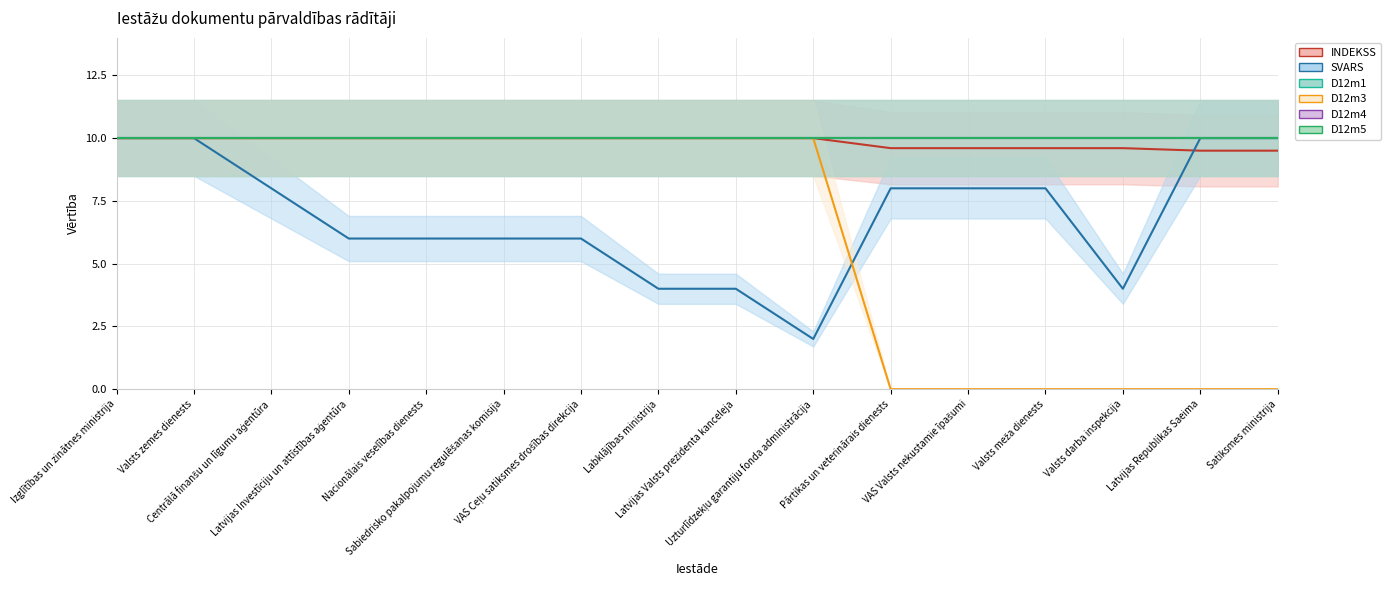

Reading left to right, list all the values displayed in this chart.

INDEKSS: Izglītības un zinātnes ministrija=10.0	Valsts zemes dienests=10.0	Centrālā finanšu un līgumu aģentūra=10.0	Latvijas Investīciju un attīstības aģentūra=10.0	Nacionālais veselības dienests=10.0	Sabiedrisko pakalpojumu regulēšanas komisija=10.0	VAS Ceļu satiksmes drošības direkcija=10.0	Labklājības ministrija=10.0	Latvijas Valsts prezidenta kanceleja=10.0	Uzturlīdzekļu garantiju fonda administrācija=10.0	Pārtikas un veterinārais dienests=9.6	VAS Valsts nekustamie īpašumi=9.6	Valsts meža dienests=9.6	Valsts darba inspekcija=9.6	Latvijas Republikas Saeima=9.5	Satiksmes ministrija=9.5
SVARS: Izglītības un zinātnes ministrija=10.0	Valsts zemes dienests=10.0	Centrālā finanšu un līgumu aģentūra=8.0	Latvijas Investīciju un attīstības aģentūra=6.0	Nacionālais veselības dienests=6.0	Sabiedrisko pakalpojumu regulēšanas komisija=6.0	VAS Ceļu satiksmes drošības direkcija=6.0	Labklājības ministrija=4.0	Latvijas Valsts prezidenta kanceleja=4.0	Uzturlīdzekļu garantiju fonda administrācija=2.0	Pārtikas un veterinārais dienests=8.0	VAS Valsts nekustamie īpašumi=8.0	Valsts meža dienests=8.0	Valsts darba inspekcija=4.0	Latvijas Republikas Saeima=10.0	Satiksmes ministrija=10.0
D12m1: Izglītības un zinātnes ministrija=10.0	Valsts zemes dienests=10.0	Centrālā finanšu un līgumu aģentūra=10.0	Latvijas Investīciju un attīstības aģentūra=10.0	Nacionālais veselības dienests=10.0	Sabiedrisko pakalpojumu regulēšanas komisija=10.0	VAS Ceļu satiksmes drošības direkcija=10.0	Labklājības ministrija=10.0	Latvijas Valsts prezidenta kanceleja=10.0	Uzturlīdzekļu garantiju fonda administrācija=10.0	Pārtikas un veterinārais dienests=10.0	VAS Valsts nekustamie īpašumi=10.0	Valsts meža dienests=10.0	Valsts darba inspekcija=10.0	Latvijas Republikas Saeima=10.0	Satiksmes ministrija=10.0
D12m3: Izglītības un zinātnes ministrija=10.0	Valsts zemes dienests=10.0	Centrālā finanšu un līgumu aģentūra=10.0	Latvijas Investīciju un attīstības aģentūra=10.0	Nacionālais veselības dienests=10.0	Sabiedrisko pakalpojumu regulēšanas komisija=10.0	VAS Ceļu satiksmes drošības direkcija=10.0	Labklājības ministrija=10.0	Latvijas Valsts prezidenta kanceleja=10.0	Uzturlīdzekļu garantiju fonda administrācija=10.0	Pārtikas un veterinārais dienests=0.0	VAS Valsts nekustamie īpašumi=0.0	Valsts meža dienests=0.0	Valsts darba inspekcija=0.0	Latvijas Republikas Saeima=0.0	Satiksmes ministrija=0.0
D12m4: Izglītības un zinātnes ministrija=10.0	Valsts zemes dienests=10.0	Centrālā finanšu un līgumu aģentūra=10.0	Latvijas Investīciju un attīstības aģentūra=10.0	Nacionālais veselības dienests=10.0	Sabiedrisko pakalpojumu regulēšanas komisija=10.0	VAS Ceļu satiksmes drošības direkcija=10.0	Labklājības ministrija=10.0	Latvijas Valsts prezidenta kanceleja=10.0	Uzturlīdzekļu garantiju fonda administrācija=10.0	Pārtikas un veterinārais dienests=10.0	VAS Valsts nekustamie īpašumi=10.0	Valsts meža dienests=10.0	Valsts darba inspekcija=10.0	Latvijas Republikas Saeima=10.0	Satiksmes ministrija=10.0
D12m5: Izglītības un zinātnes ministrija=10.0	Valsts zemes dienests=10.0	Centrālā finanšu un līgumu aģentūra=10.0	Latvijas Investīciju un attīstības aģentūra=10.0	Nacionālais veselības dienests=10.0	Sabiedrisko pakalpojumu regulēšanas komisija=10.0	VAS Ceļu satiksmes drošības direkcija=10.0	Labklājības ministrija=10.0	Latvijas Valsts prezidenta kanceleja=10.0	Uzturlīdzekļu garantiju fonda administrācija=10.0	Pārtikas un veterinārais dienests=10.0	VAS Valsts nekustamie īpašumi=10.0	Valsts meža dienests=10.0	Valsts darba inspekcija=10.0	Latvijas Republikas Saeima=10.0	Satiksmes ministrija=10.0